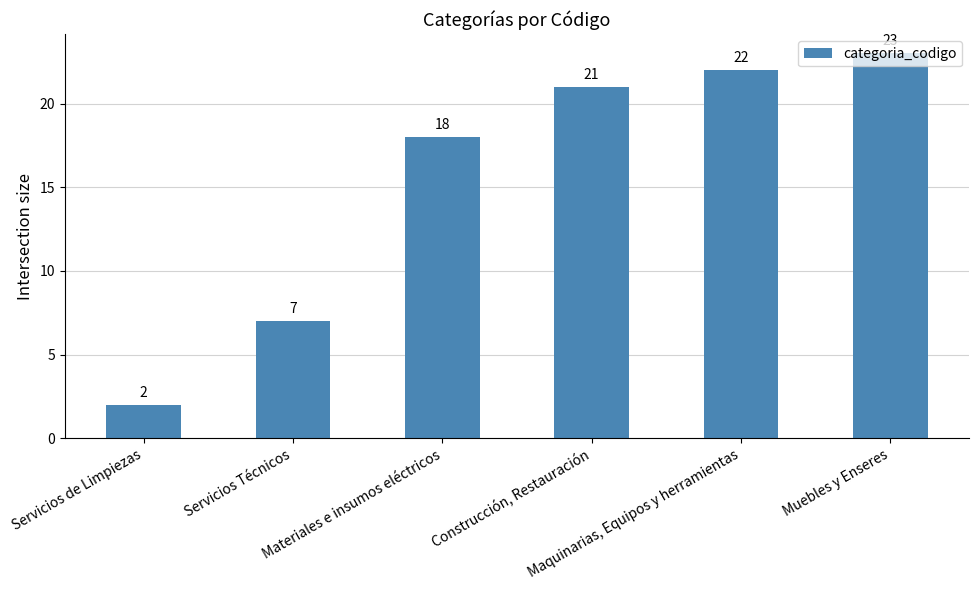

What is the maximum value shown in the chart?

23